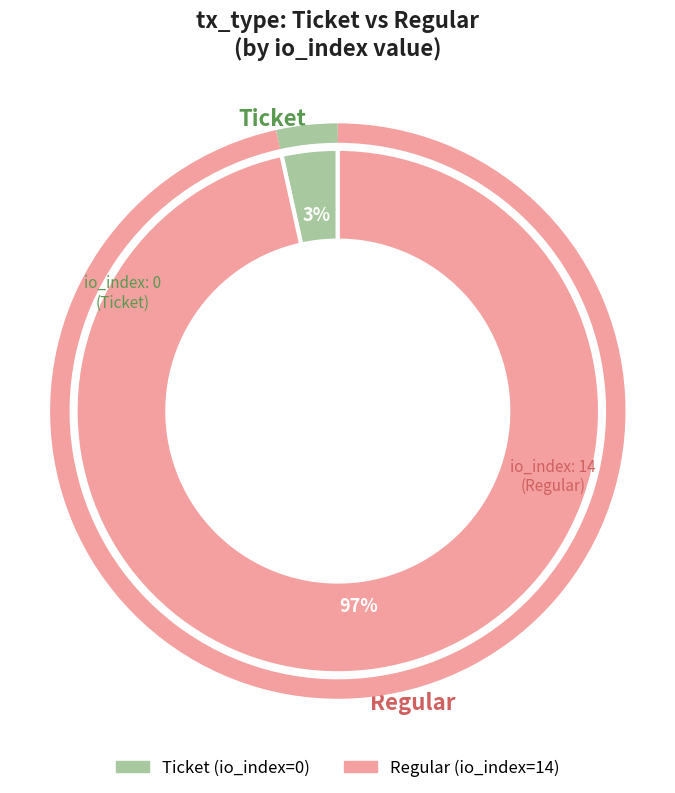

How many segments does this pie chart have?

2